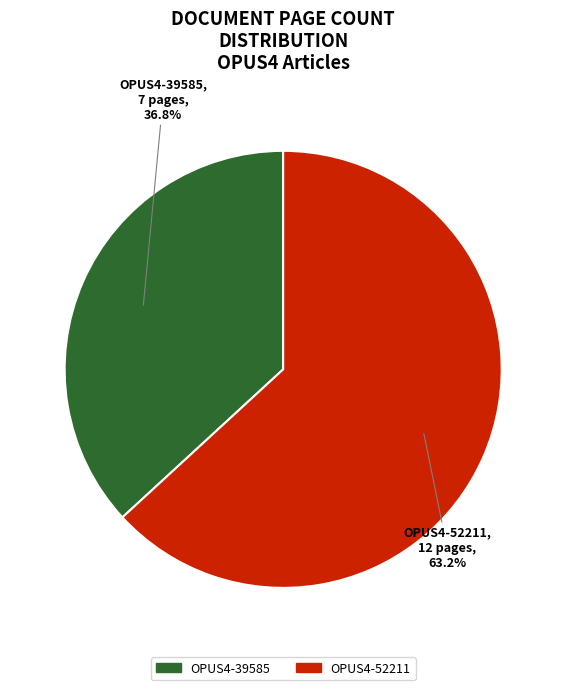

Is it true that OPUS4-52211 is 63% of the pie?

True